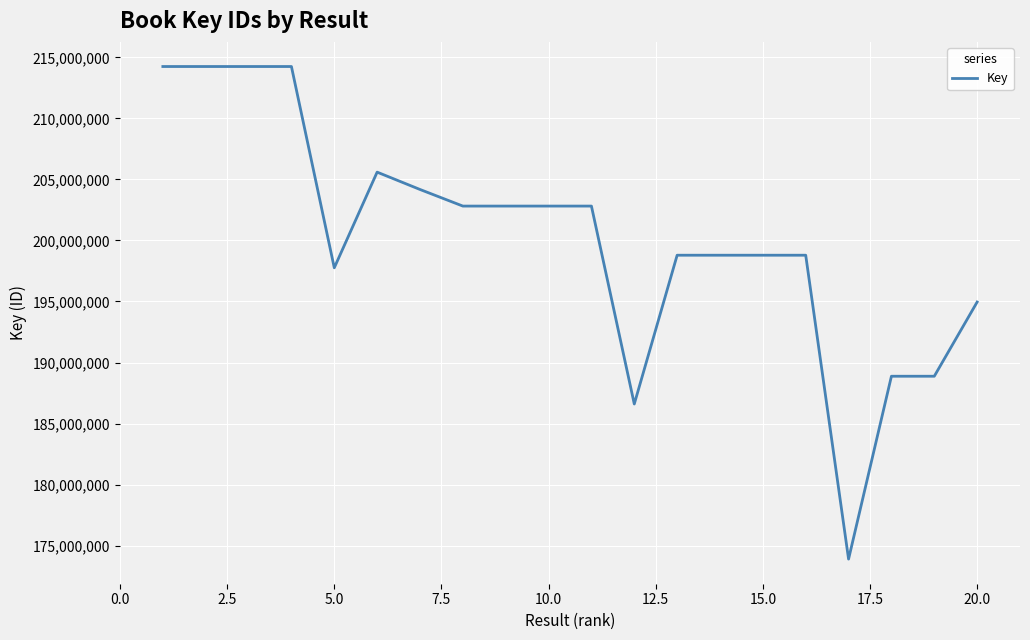

What is the difference between the maximum and minimum values?

40352730